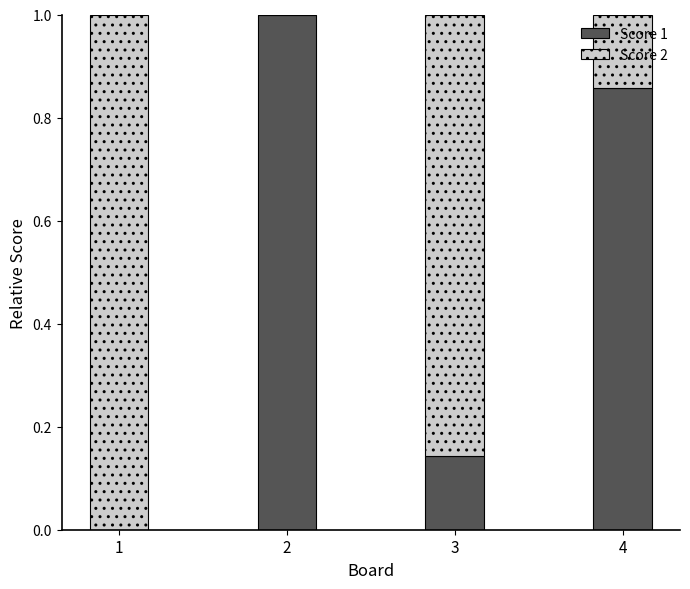

Is it true that Score 1 equals 1.5 at 2?

False